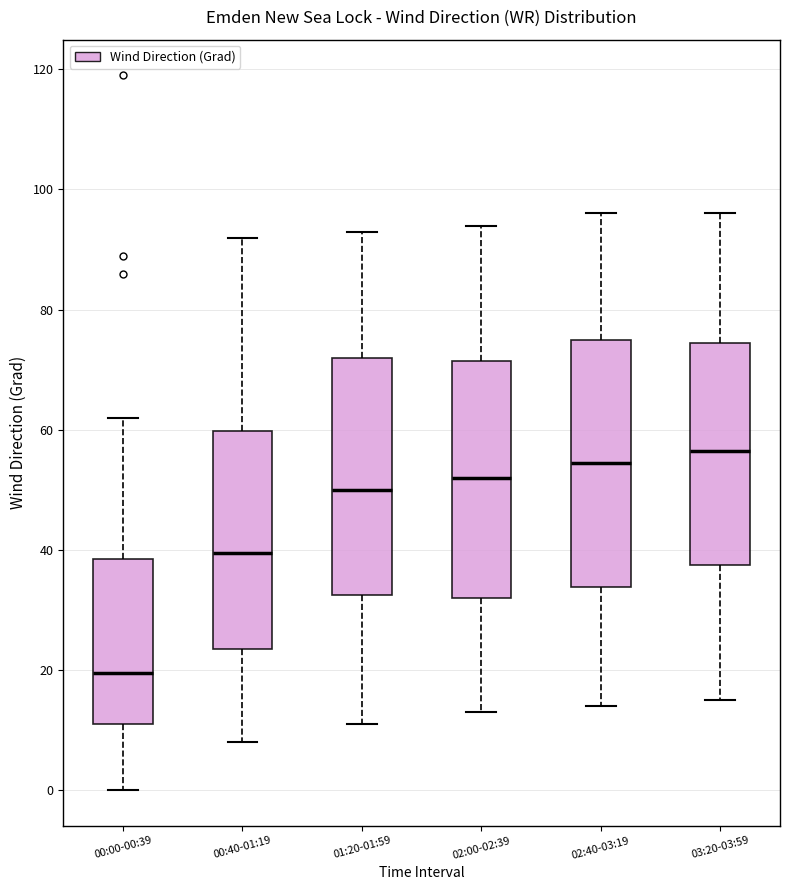

Reading left to right, read every box against the y-axis: the position of its median line, the range the box covers, and the ends of its whiskers. The values are not printed on the chart, so give them approximately, as read against the axis.

00:00-00:39: median 20, box 12 to 38, whiskers 0 to 62
00:40-01:19: median 40, box 24 to 60, whiskers 8 to 92
01:20-01:59: median 50, box 32 to 72, whiskers 12 to 94
02:00-02:39: median 52, box 32 to 72, whiskers 14 to 94
02:40-03:19: median 54, box 34 to 76, whiskers 14 to 96
03:20-03:59: median 56, box 38 to 74, whiskers 16 to 96